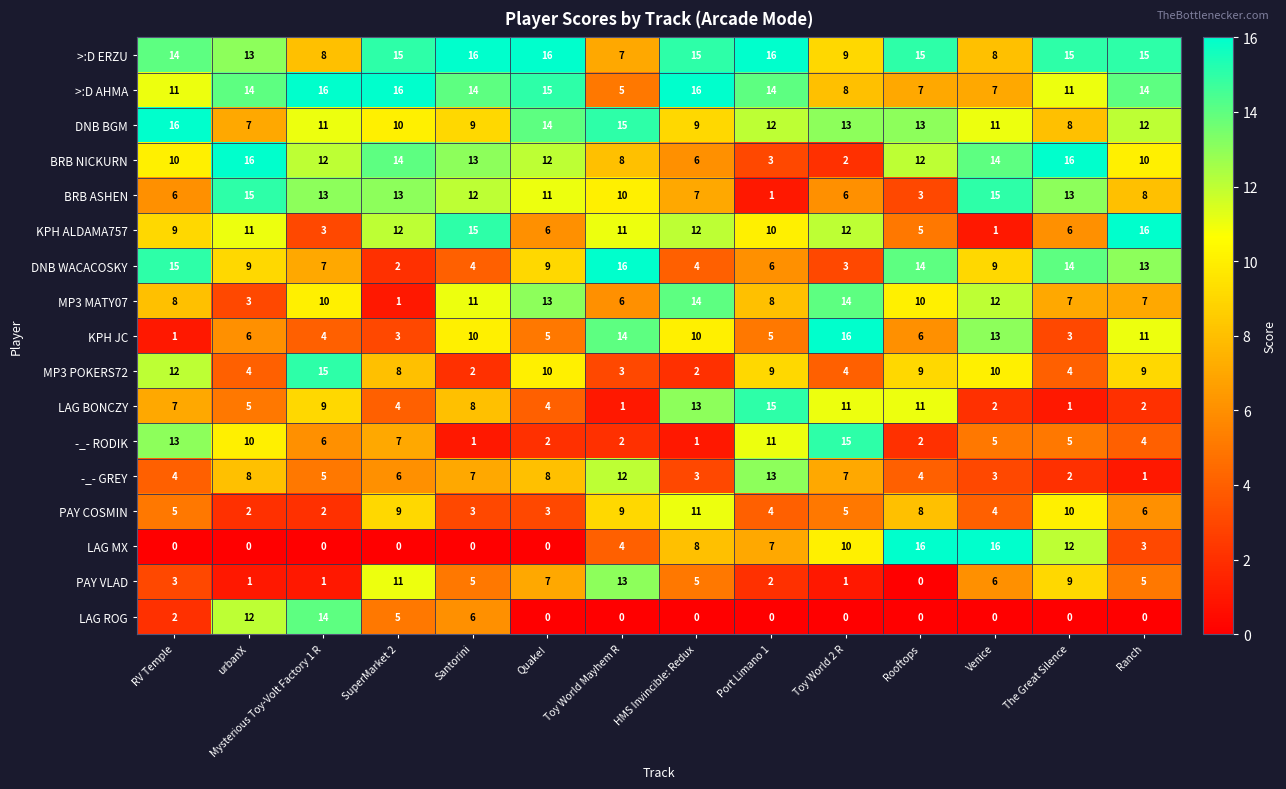

Between SuperMarket 2 and Port Limano 1, which series saw the biggest shift?

BRB ASHEN